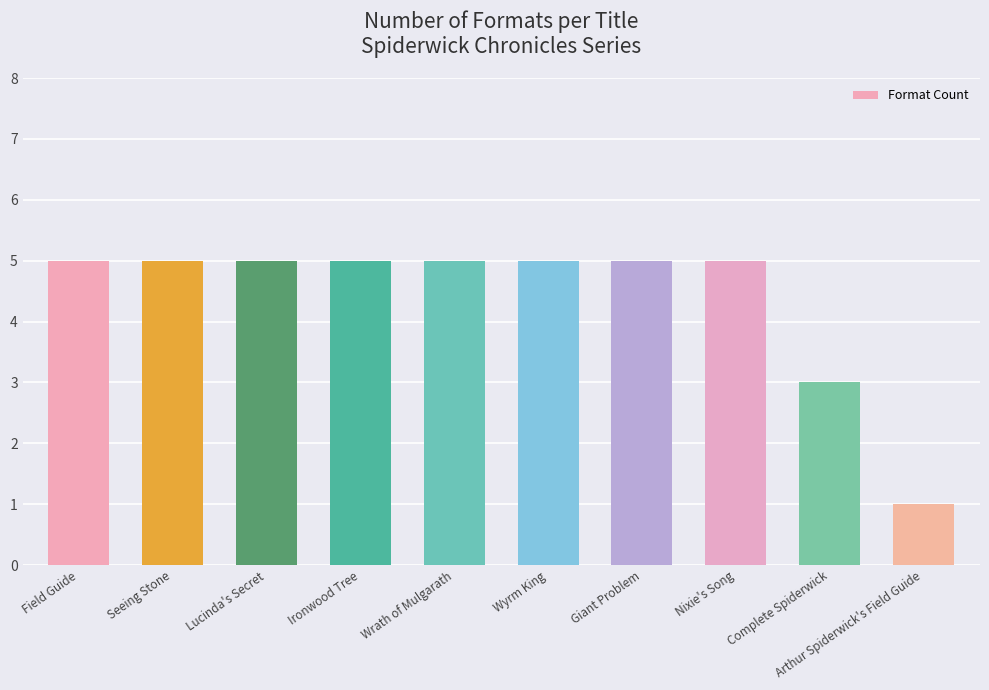

Which has a higher value, Giant Problem or Complete Spiderwick?

Giant Problem